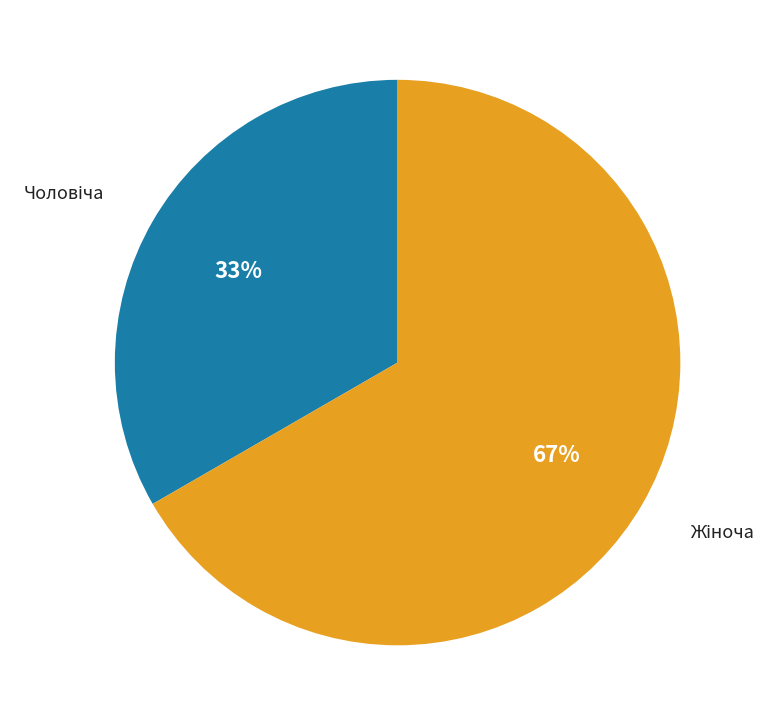

To the nearest percent, what is the average slice percentage?

50%